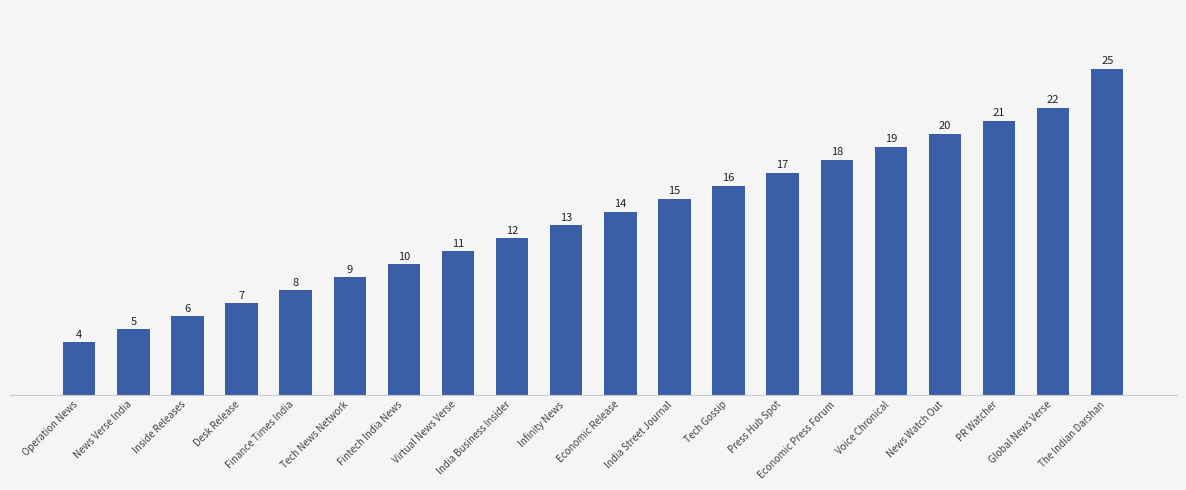

What is the difference between the values at Fintech India News and Virtual News Verse?

1